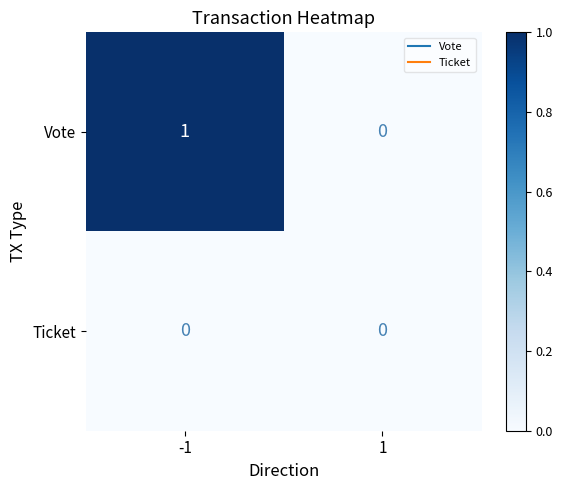

Reading right to left, what are all the values shown in this chart?

Vote: 1=0	-1=1
Ticket: 1=0	-1=0